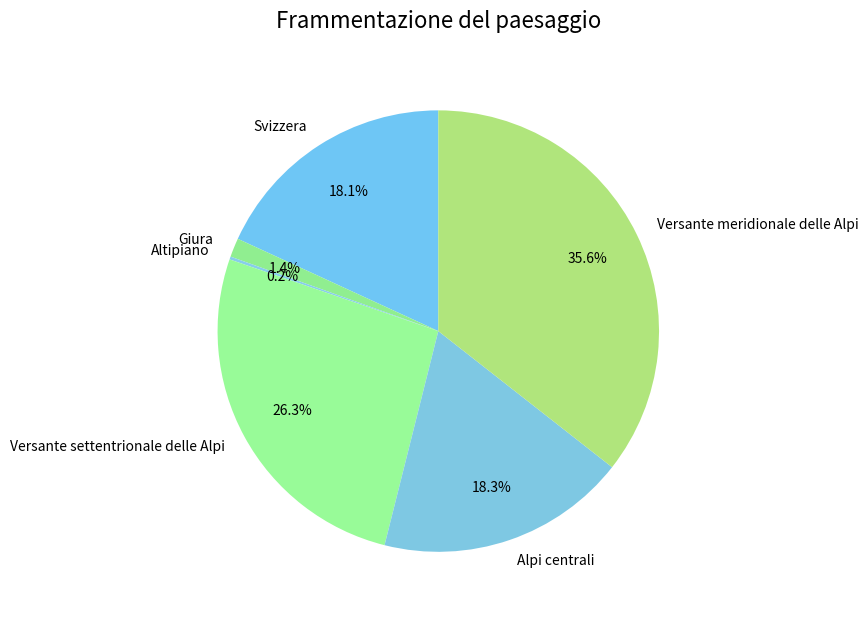

What is the largest slice in the pie chart?

Versante meridionale delle Alpi